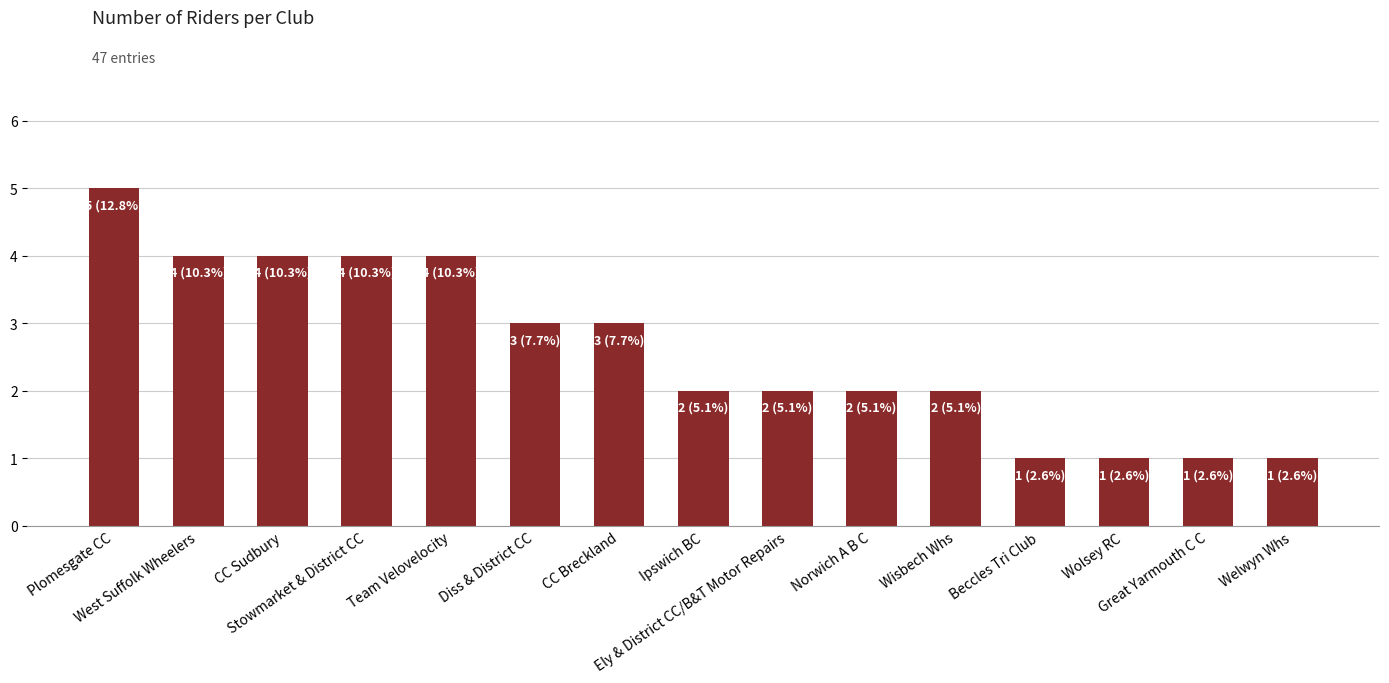

Reading right to left, what are all the values shown in this chart?

1	1	1	1	2	2	2	2	3	3	4	4	4	4	5